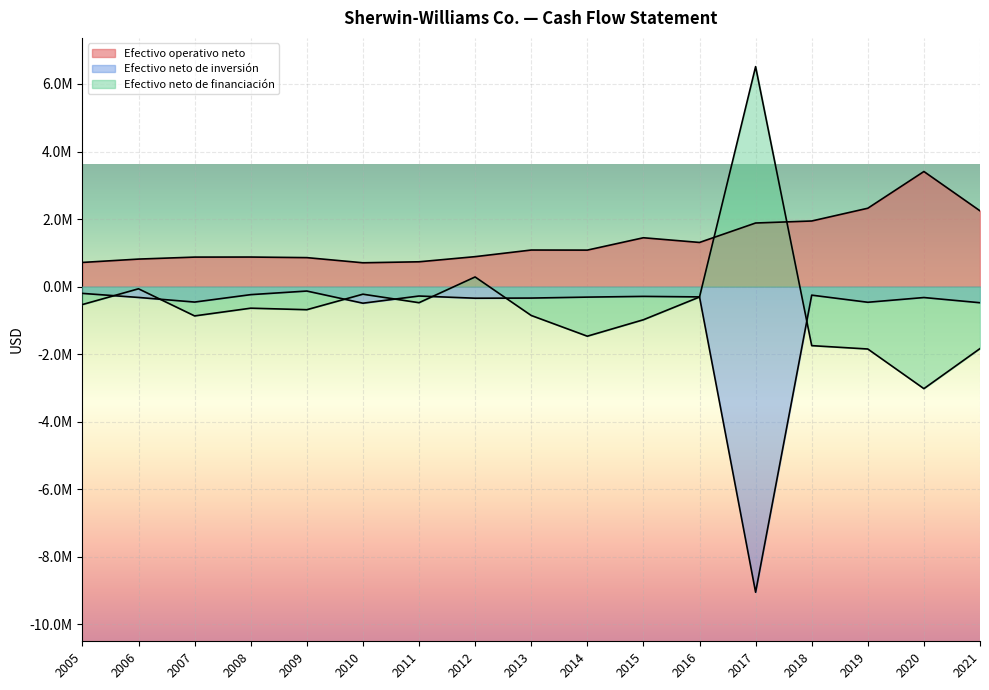

Reading left to right, list all the values displayed in this chart.

Efectivo operativo neto: 2021=2244600	2020=3408600	2019=2321300	2018=1943700	2017=1883968	2016=1308572	2015=1447463	2014=1081528	2013=1083766	2012=887886	2011=735812	2010=706590	2009=859186	2008=876233	2007=874545	2006=815841	2005=716702
Efectivo neto de inversión: 2021=-476400	2020=-322400	2019=-462600	2018=-251640	2017=-9047362	2016=-303774	2015=-288633	2014=-310050	2013=-338314	2012=-342455	2011=-277769	2010=-489949	2009=-130399	2008=-236828	2007=-456616	2006=-319752	2005=-199747
Efectivo neto de financiación: 2021=-1834000	2020=-3020100	2019=-1846400	2018=-1746653	2017=6514090	2016=-307353	2015=-980353	2014=-1467075	2013=-853308	2012=286578	2011=-475209	2010=-223568	2009=-682830	2008=-637910	2007=-866617	2006=-63649	2005=-530006